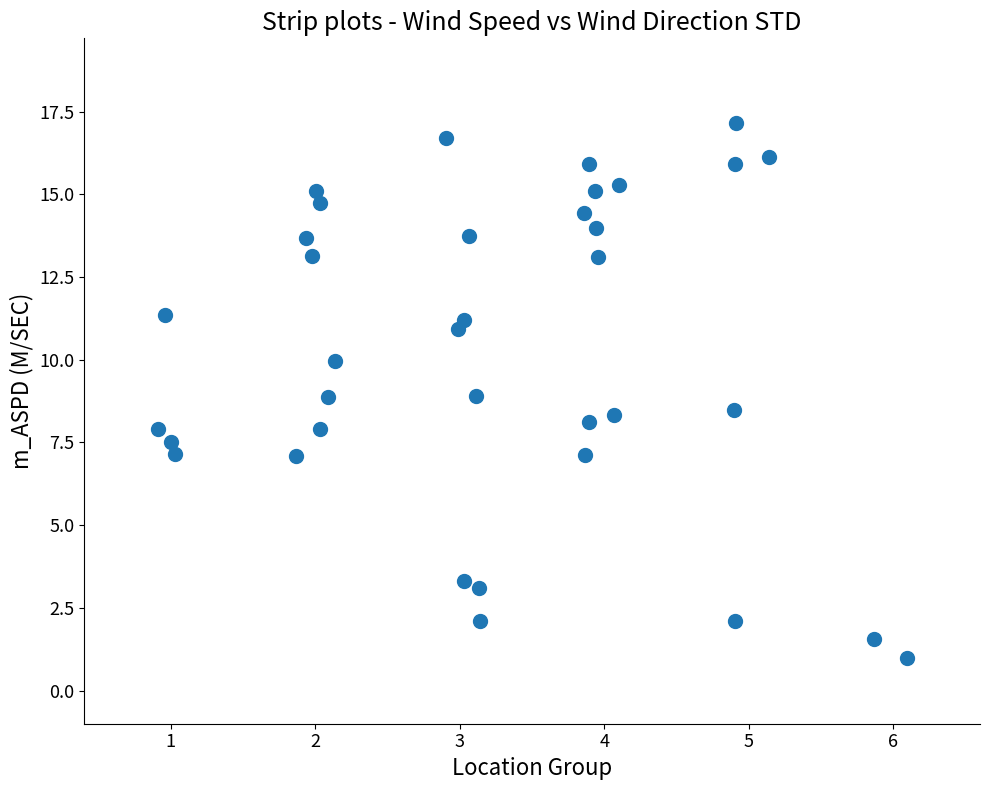

What is the range of Y values (max minus min)?

16.1